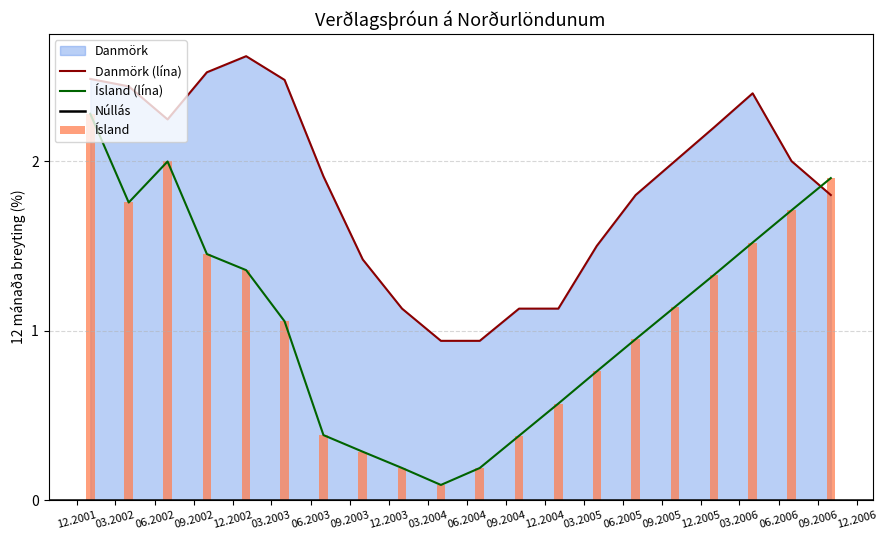

Which series has the largest total across all categories?

Danmörk